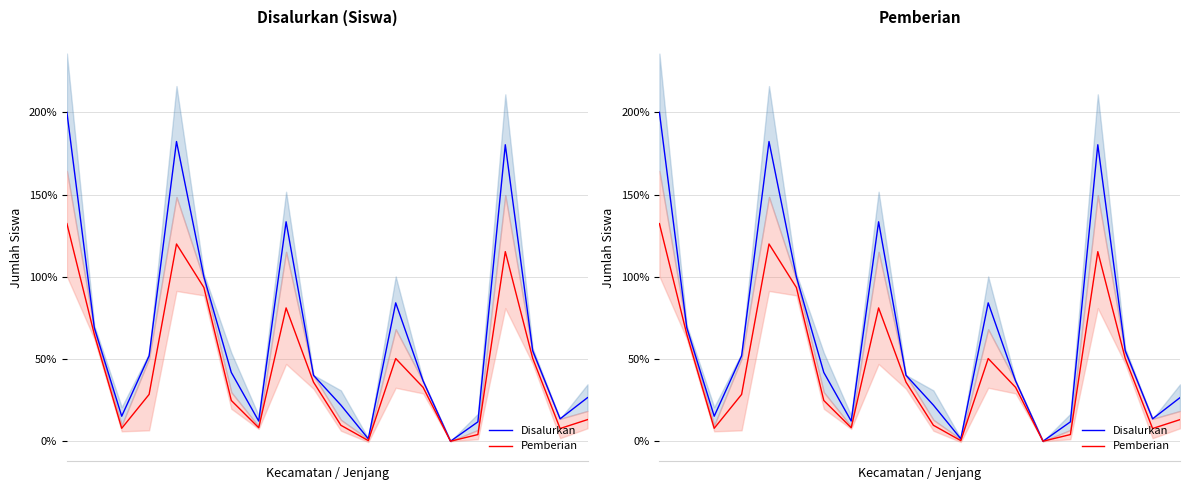

True or false: Pemberian and Disalurkan cross at least once.

False